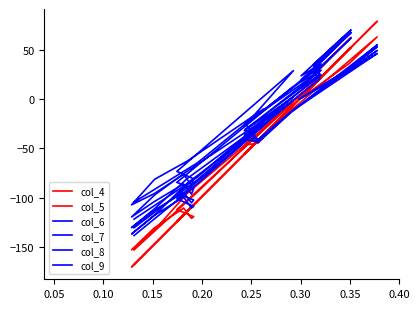

Count the number of categories in the chart.

24